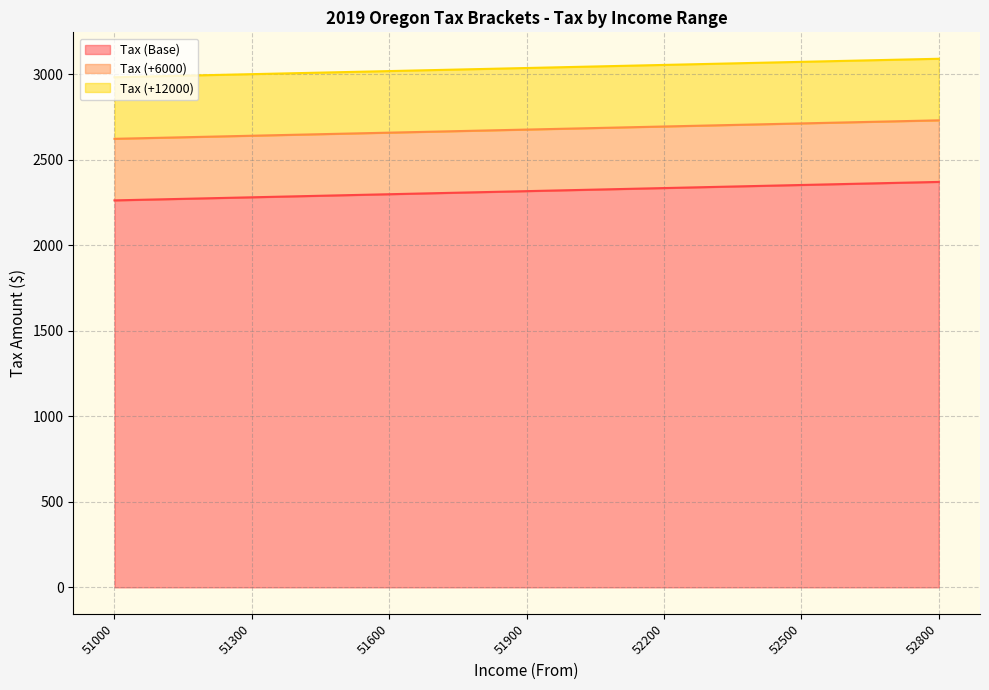

Does the chart have visible grid lines?

Yes